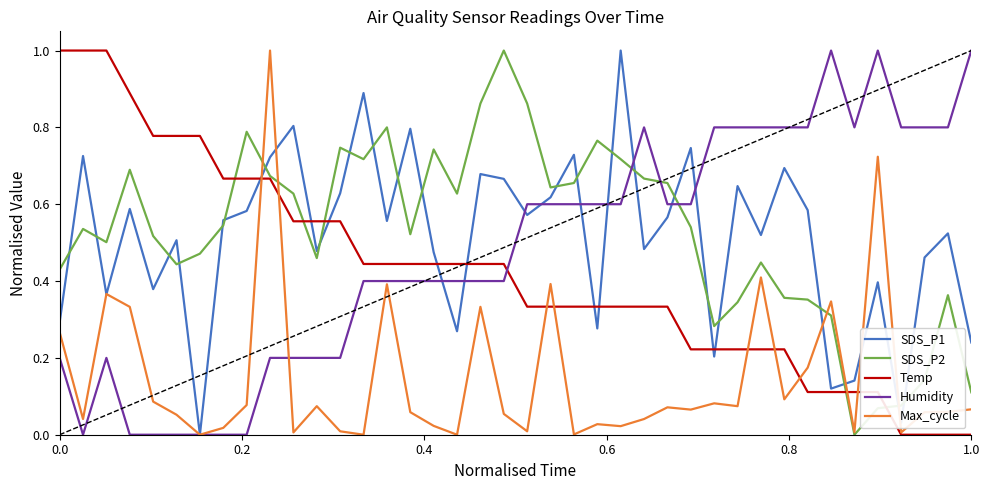

How many intersections are there between Humidity and Temp?

1